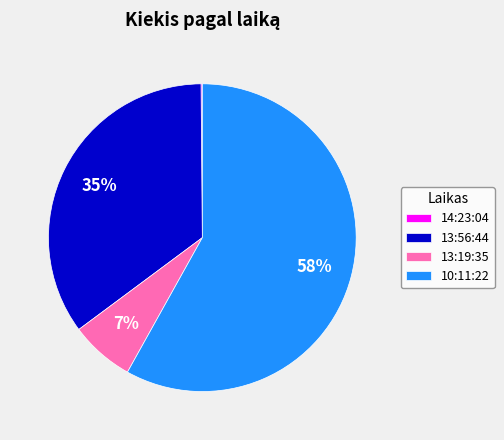

To the nearest percent, what portion does 13:19:35 represent?

7%